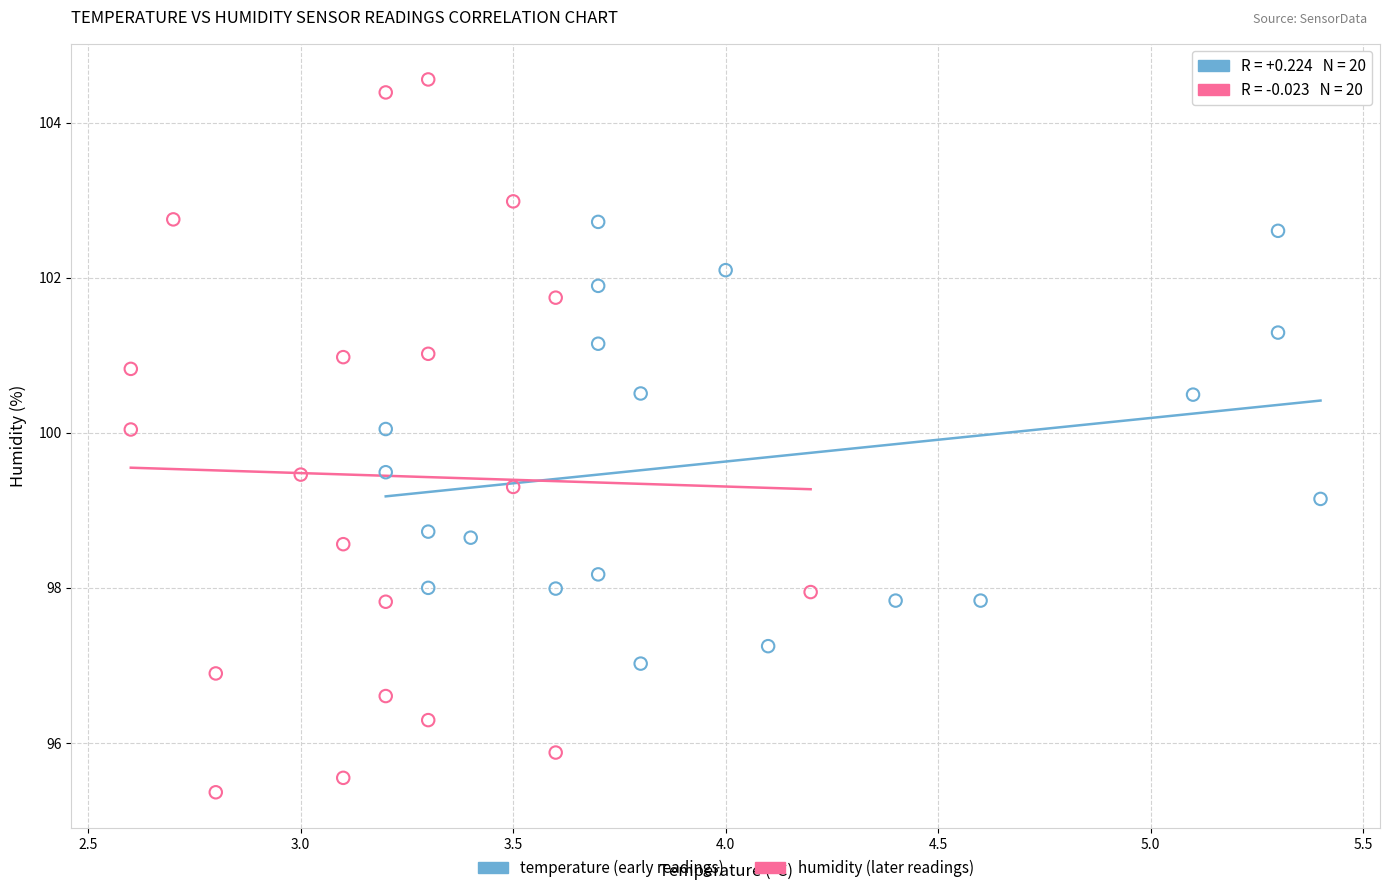

Which series has the widest spread of Y values?

humidity (later readings)